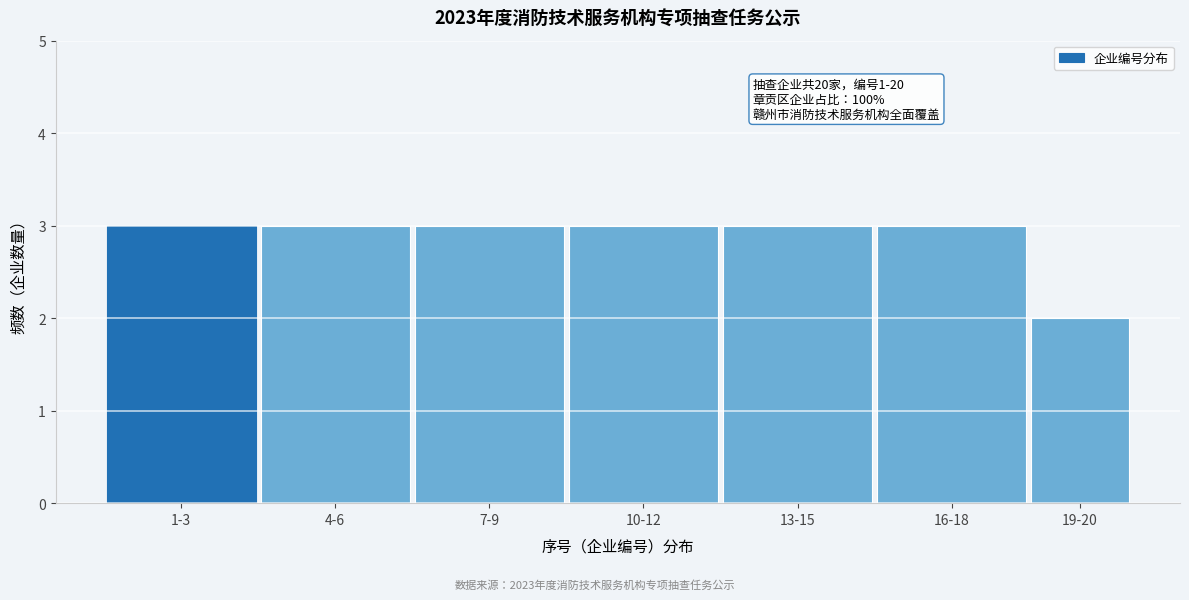

Reading left to right, what are all the values shown in this chart?

1-3=3	4-6=3	7-9=3	10-12=3	13-15=3	16-18=3	19-20=2